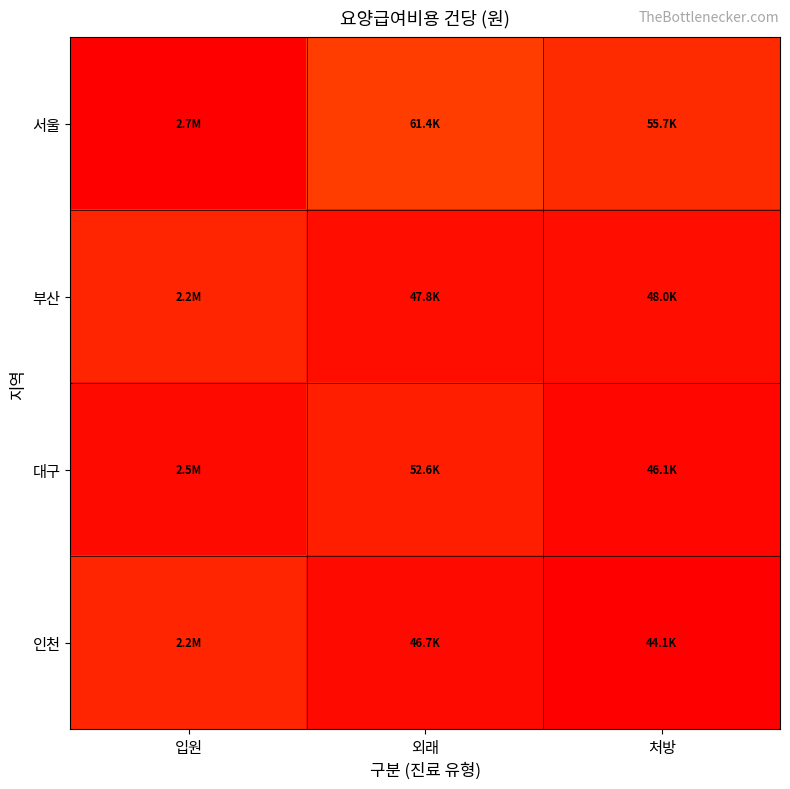

Between 외래 and 입원, which is larger?

입원